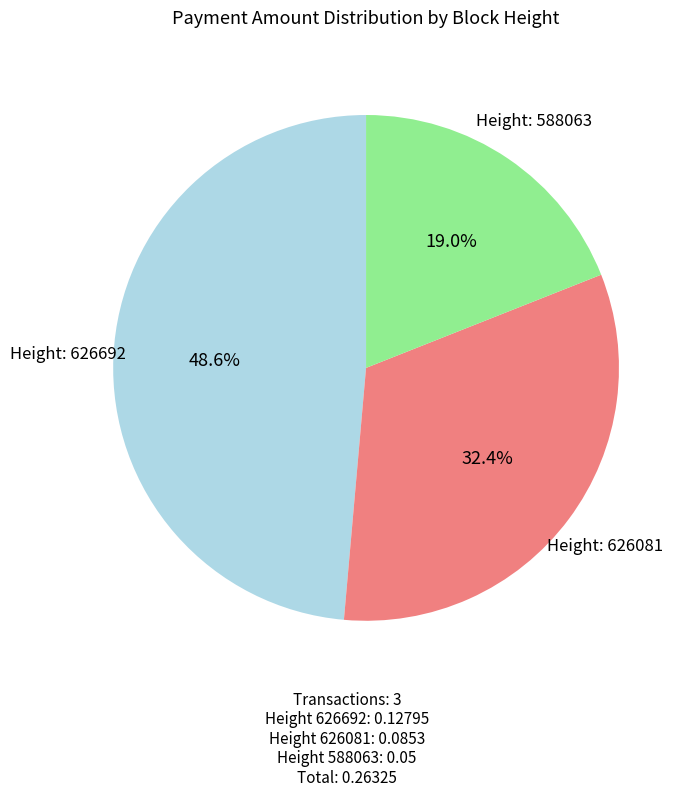

Is there a majority slice in this chart?

No